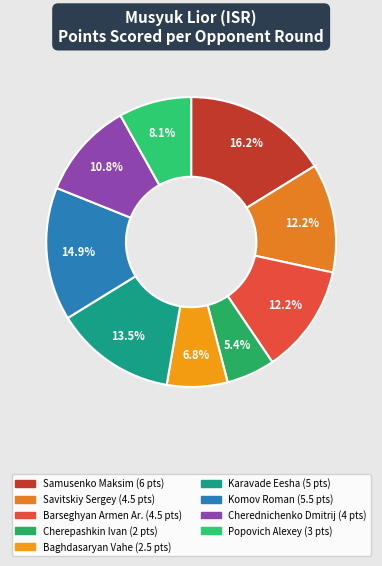

What portion of the pie excludes Komov Roman?

85.1%